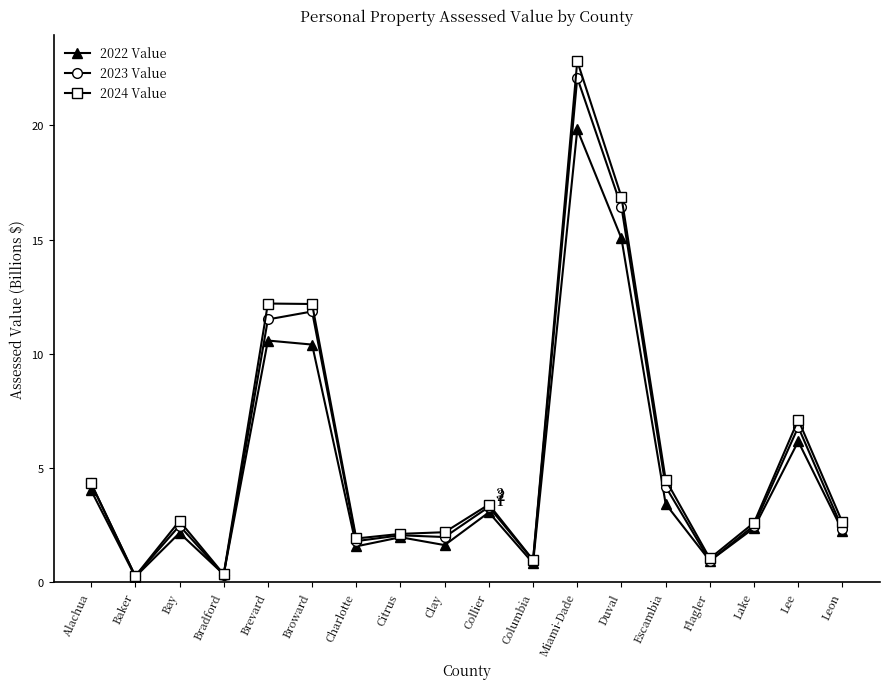

The 2022 Value series shows 10.6 at Brevard. True or false?

True